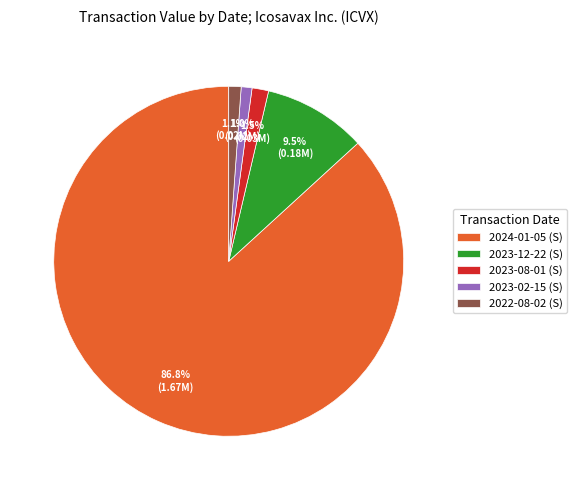

Is there a majority slice in this chart?

Yes